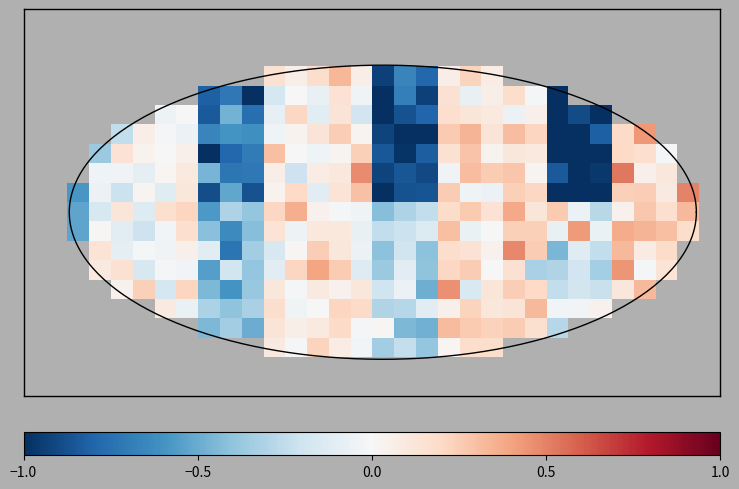

What is the greatest value displayed?

0.5